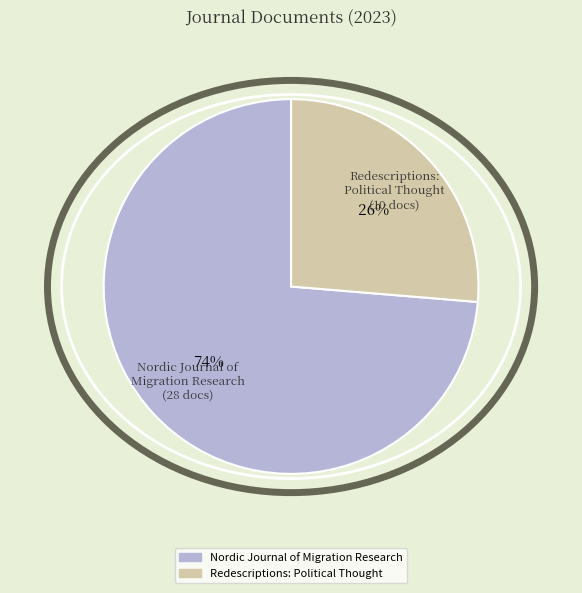

Approximately how many times larger is the value at Nordic Journal of Migration Research compared to Redescriptions: Political Thought?

2.8